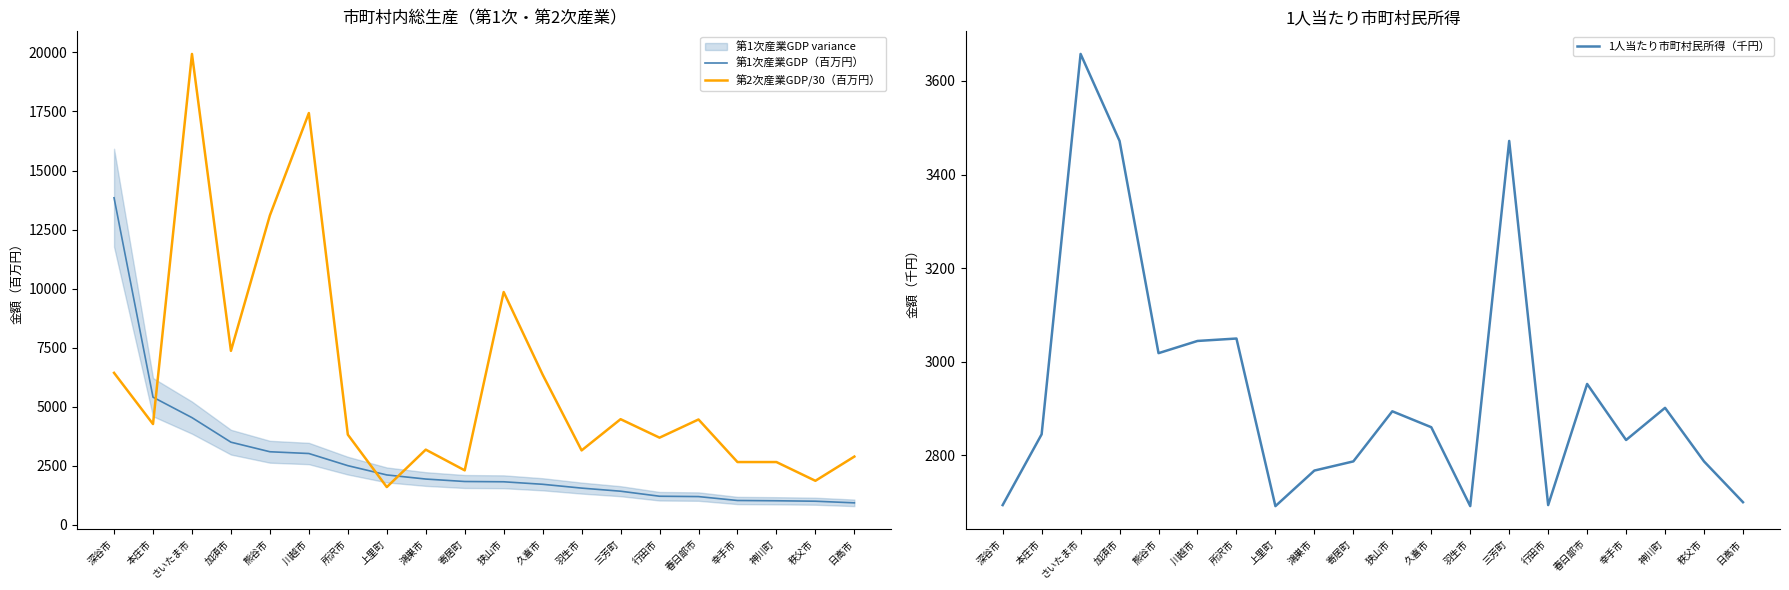

The value of 第2次産業GDP/30（百万円） at 日高市 is 2885.6. True or false?

True